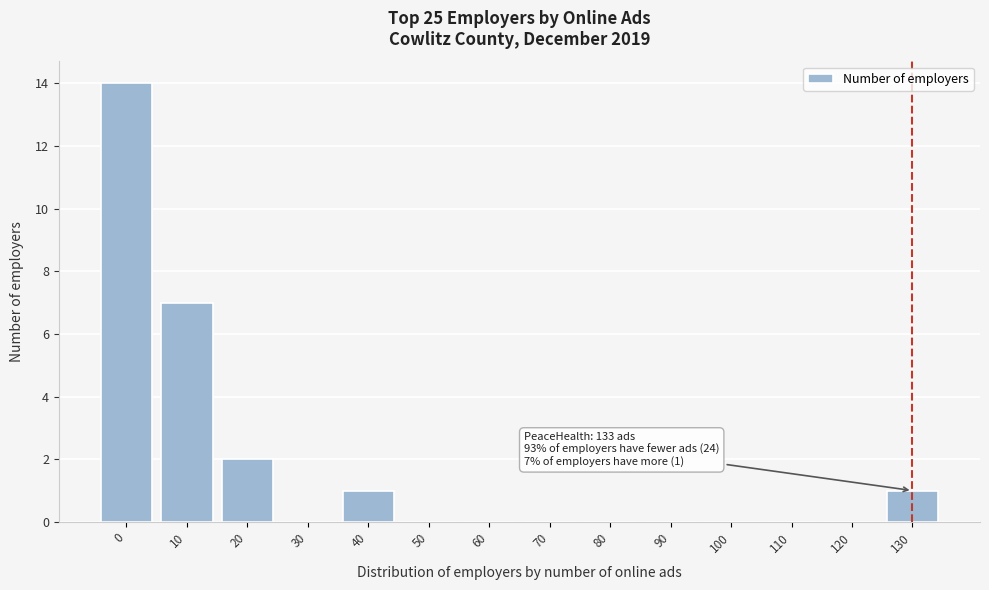

Reading left to right, extract all data points from this chart.

0=14	10=7	20=2	30=0	40=1	50=0	60=0	70=0	80=0	90=0	100=0	110=0	120=0	130=1